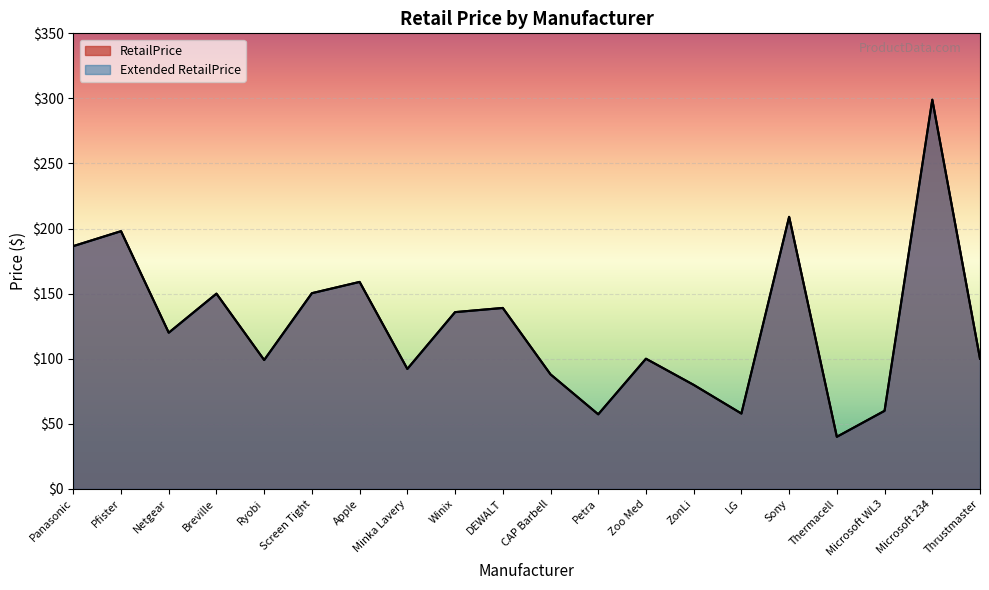

True or false: Extended RetailPrice and RetailPrice cross at least once.

False